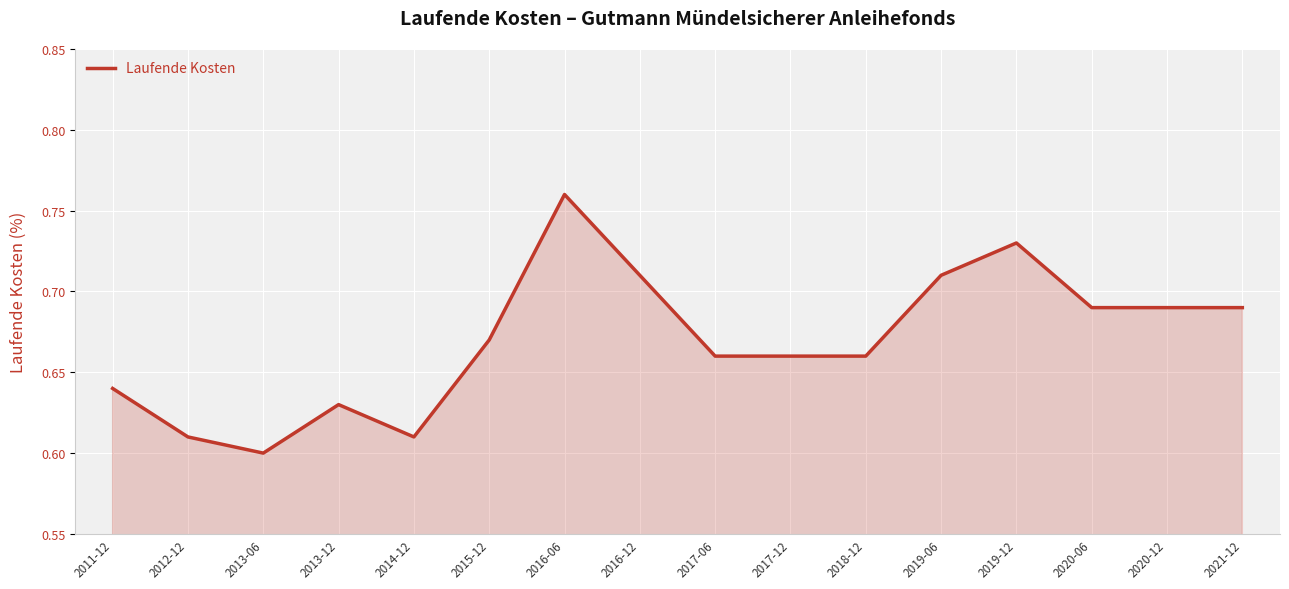

How many lines are shown in the chart?

1